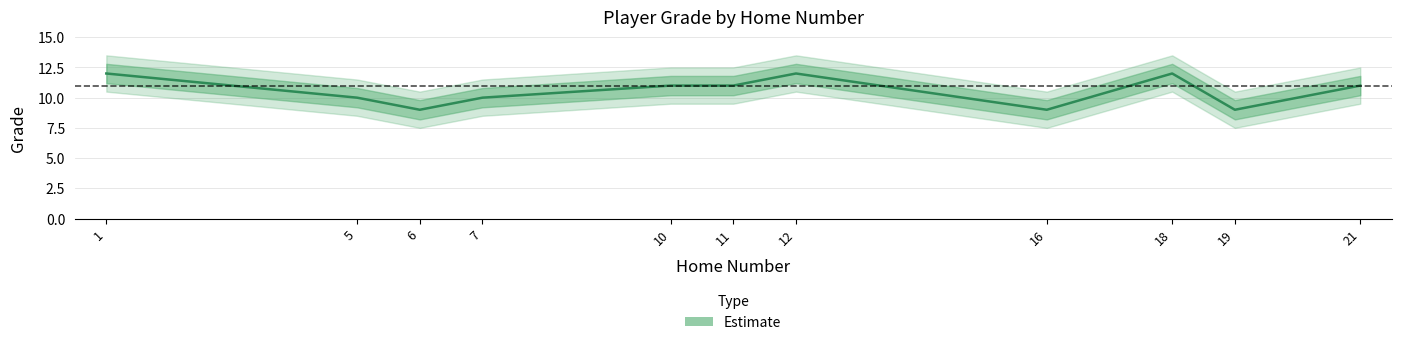

What is the value of the 7th point from the left?

12